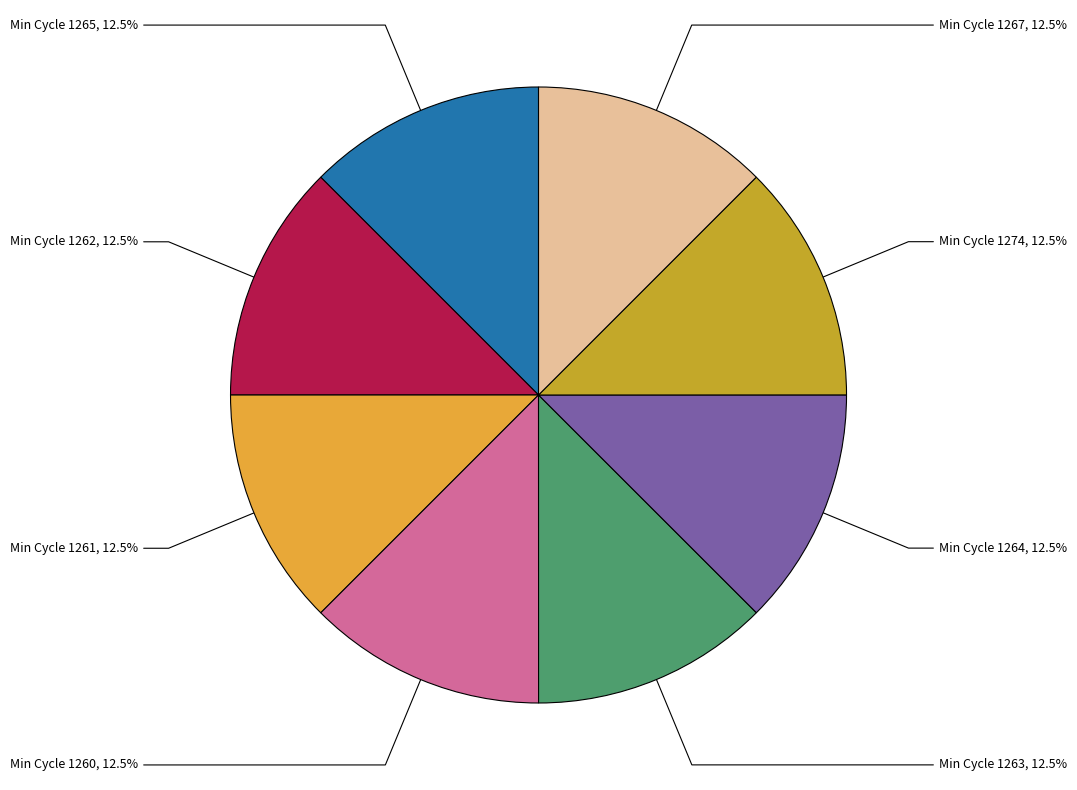

How many slices are in this pie chart?

8